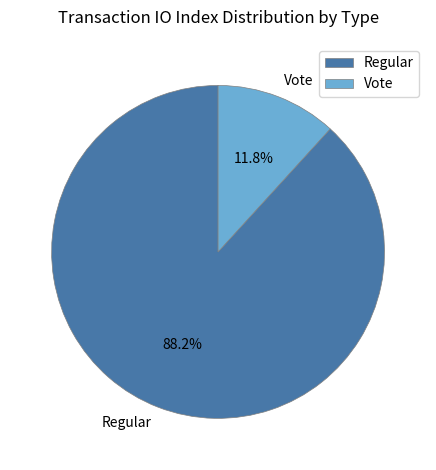

Rank the categories by value from lowest to highest.

Vote, Regular